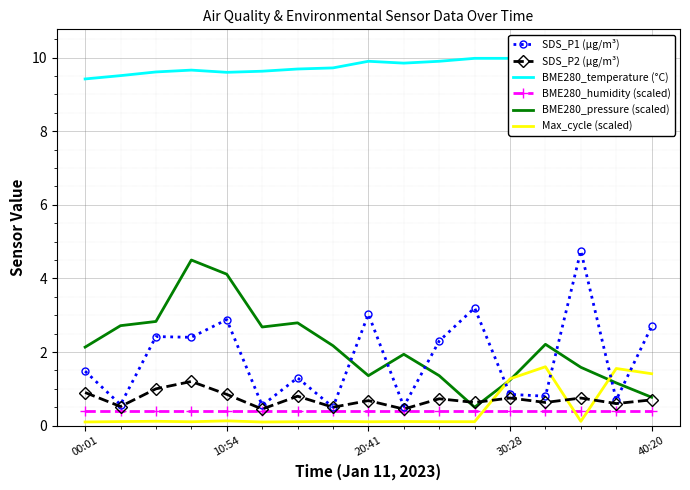

After their last crossing, which series has the higher values: Max_cycle (scaled) or SDS_P1 (µg/m³)?

SDS_P1 (µg/m³)